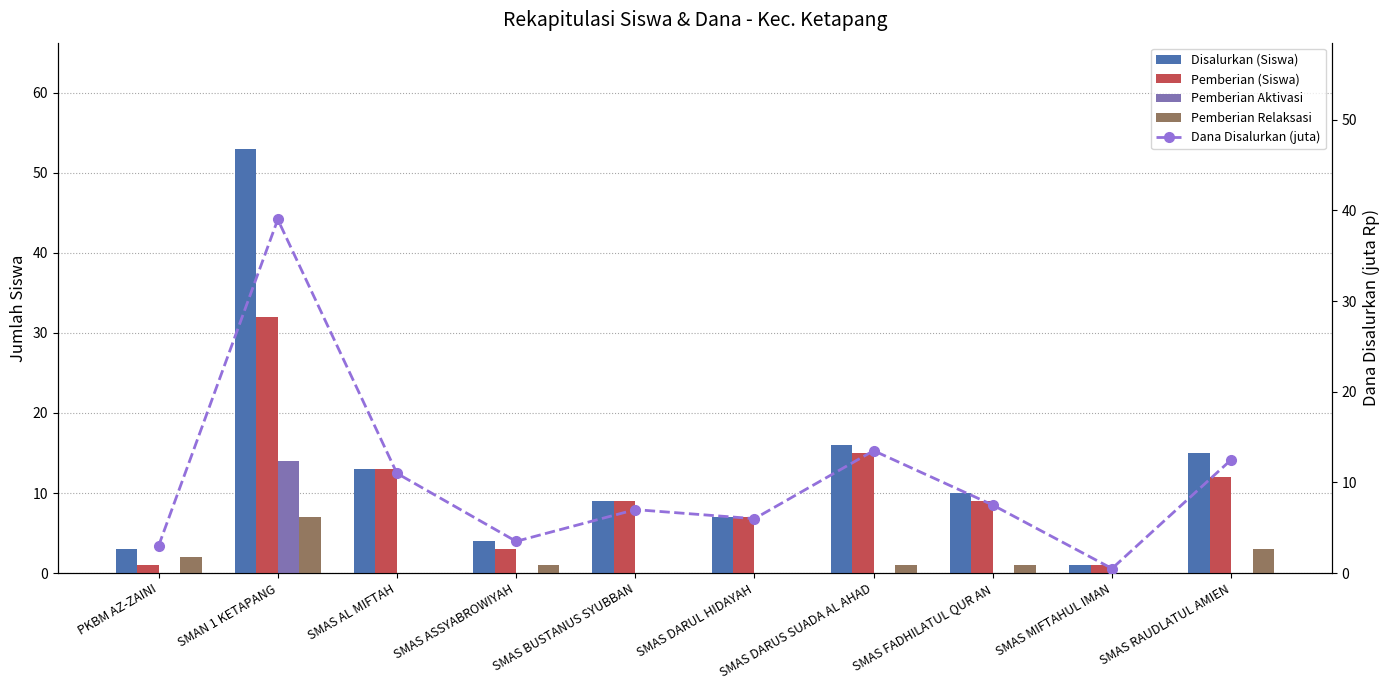

At SMAS MIFTAHUL IMAN, list the series in order from largest to smallest.

Disalurkan (Siswa), Pemberian (Siswa), Dana Disalurkan (juta), Pemberian Aktivasi, Pemberian Relaksasi